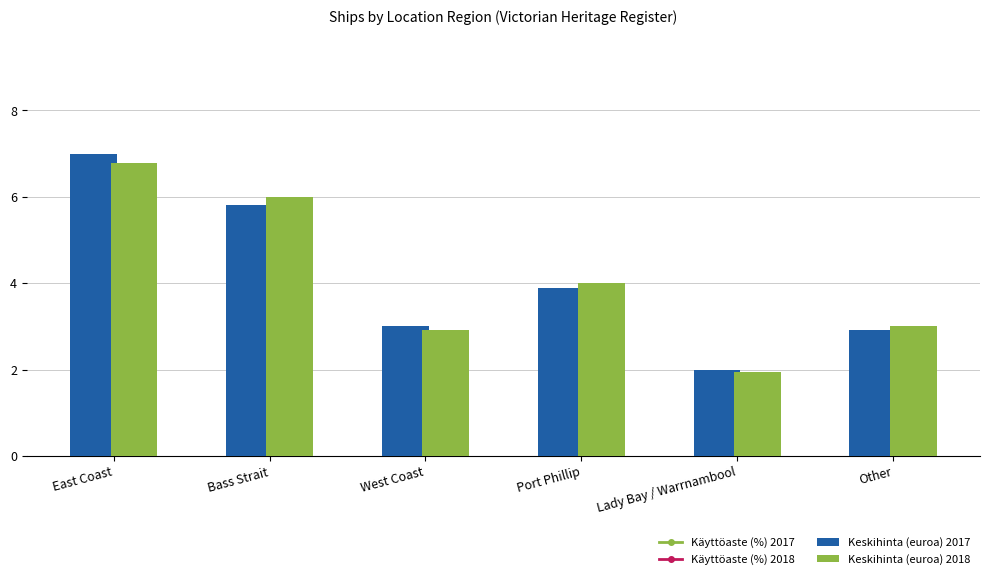

What is the label of the 6th bar from the right?

East Coast